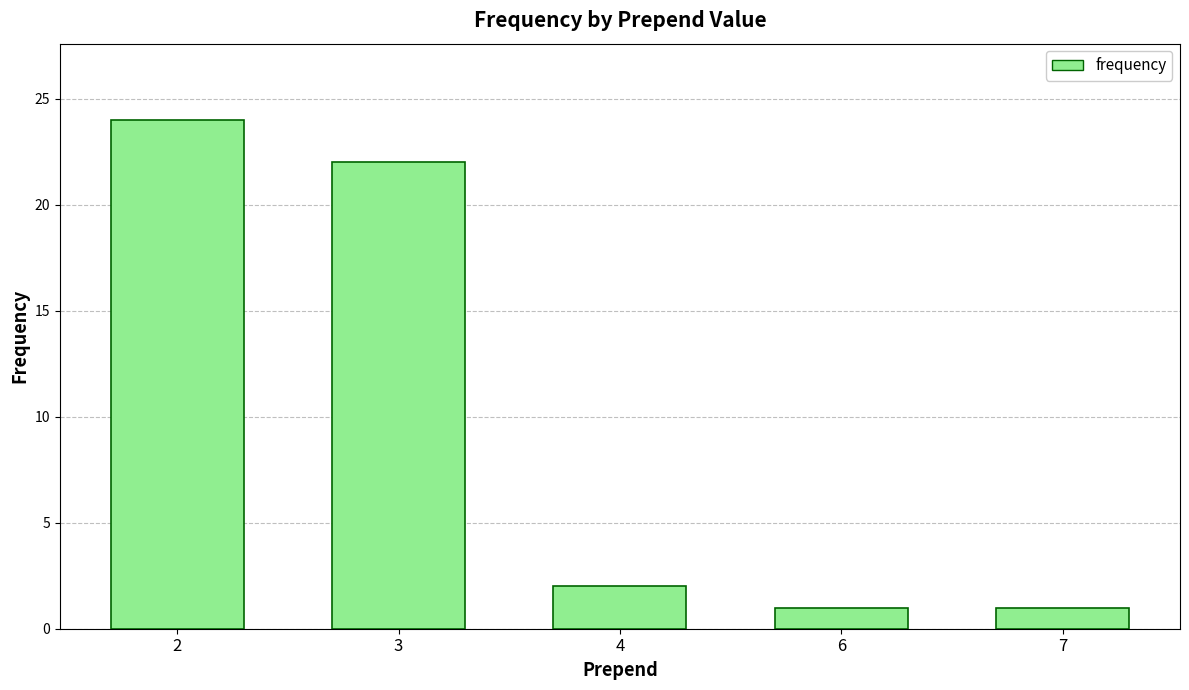

What is the difference between the values at 2 and 3?

2